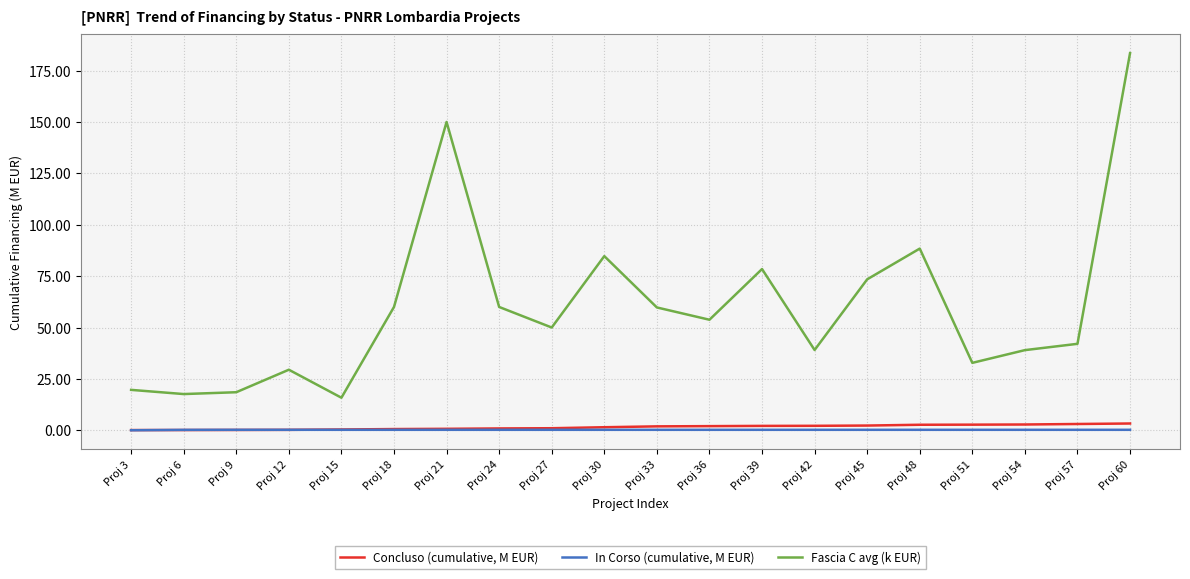

How many lines are shown in the chart?

3